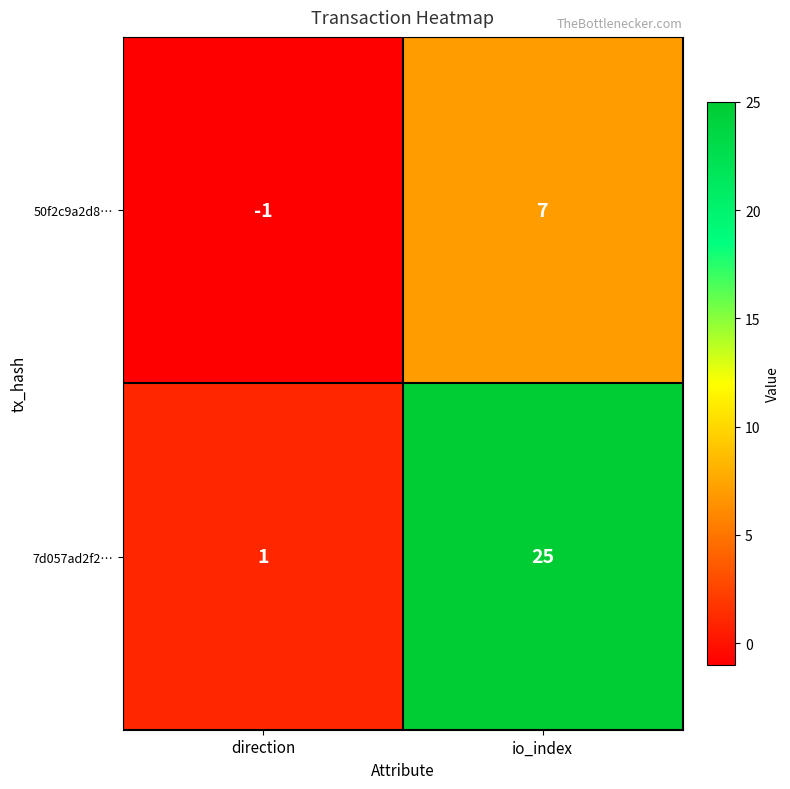

What is the greatest value displayed?

25